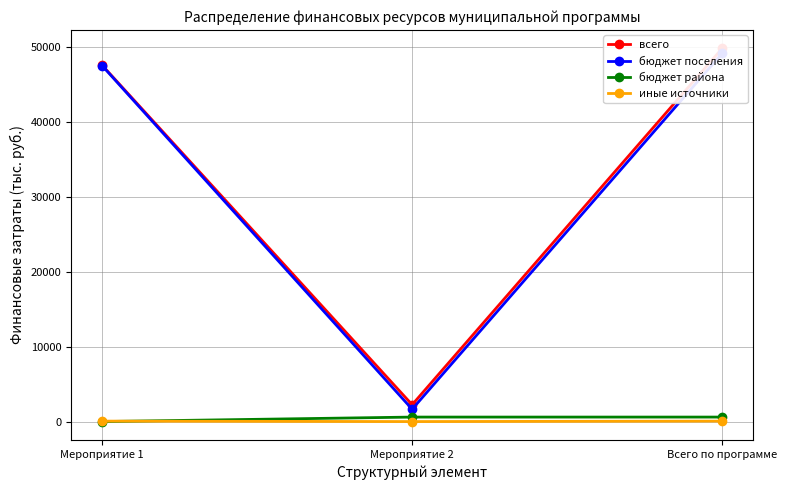

Reading left to right, transcribe all the data shown in this chart.

всего: Мероприятие 1=47560.7	Мероприятие 2=2247.4	Всего по программе=49808.1
бюджет поселения: Мероприятие 1=47500.7	Мероприятие 2=1647.7	Всего по программе=49148.3
бюджет района: Мероприятие 1=0.0	Мероприятие 2=599.7	Всего по программе=599.7
иные источники: Мероприятие 1=60.0	Мероприятие 2=0.0	Всего по программе=60.0